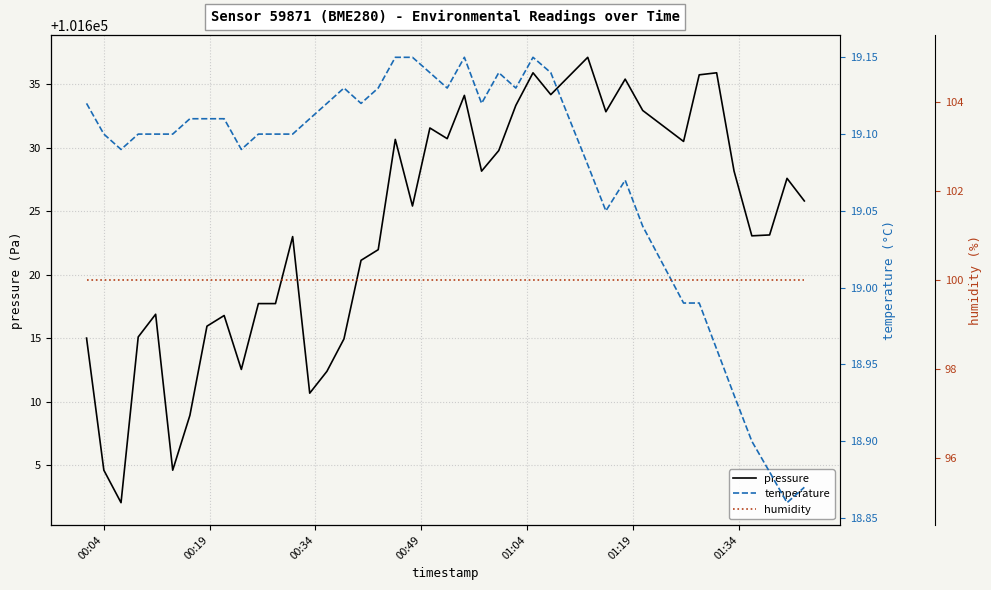

What is the value of the pressure point at the 14th from the left?

101610.7